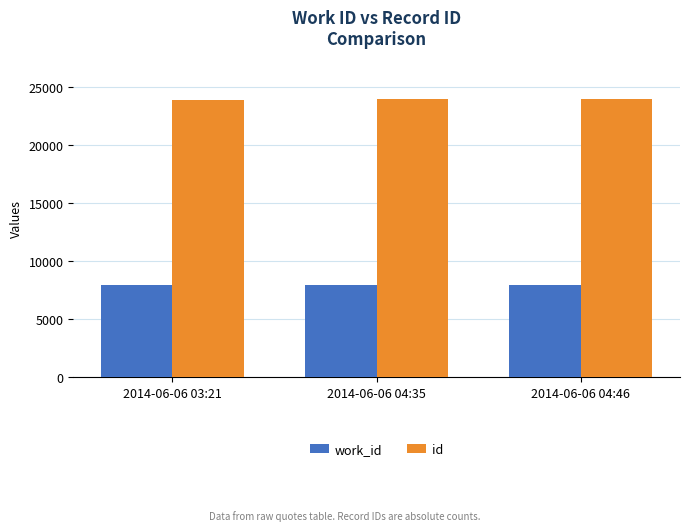

Does the chart contain any negative values?

No